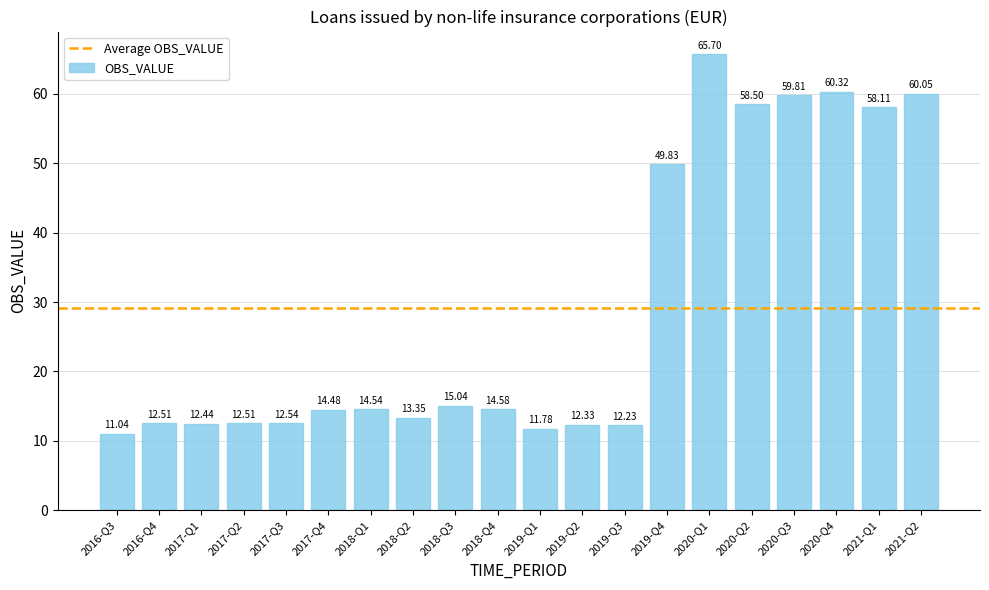

True or false: the data shows 12.5 at 2016-Q4.

True